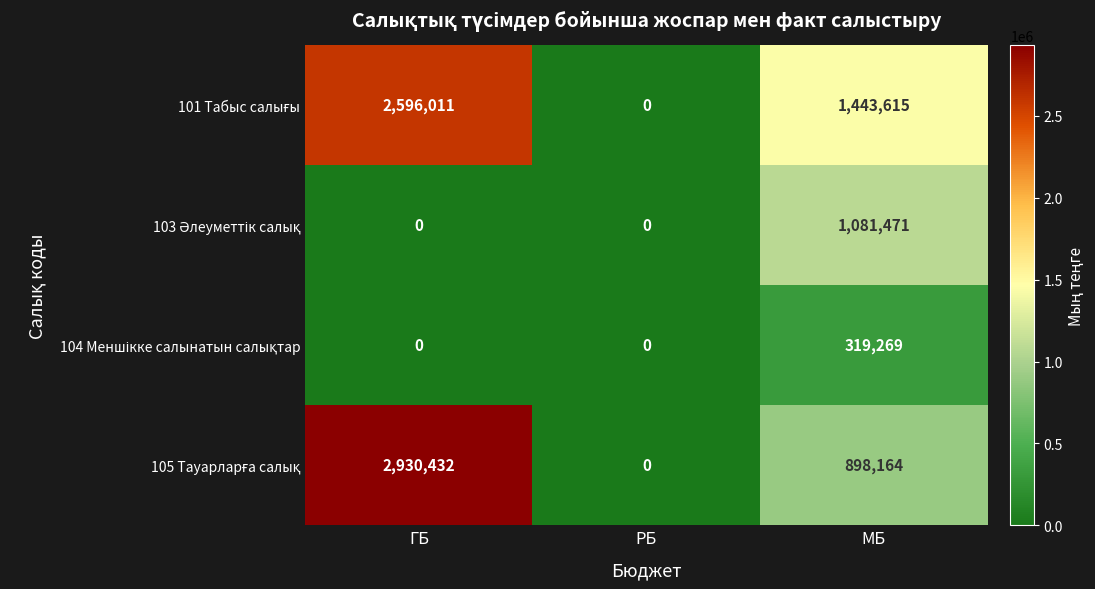

What is the greatest value displayed?

2930432